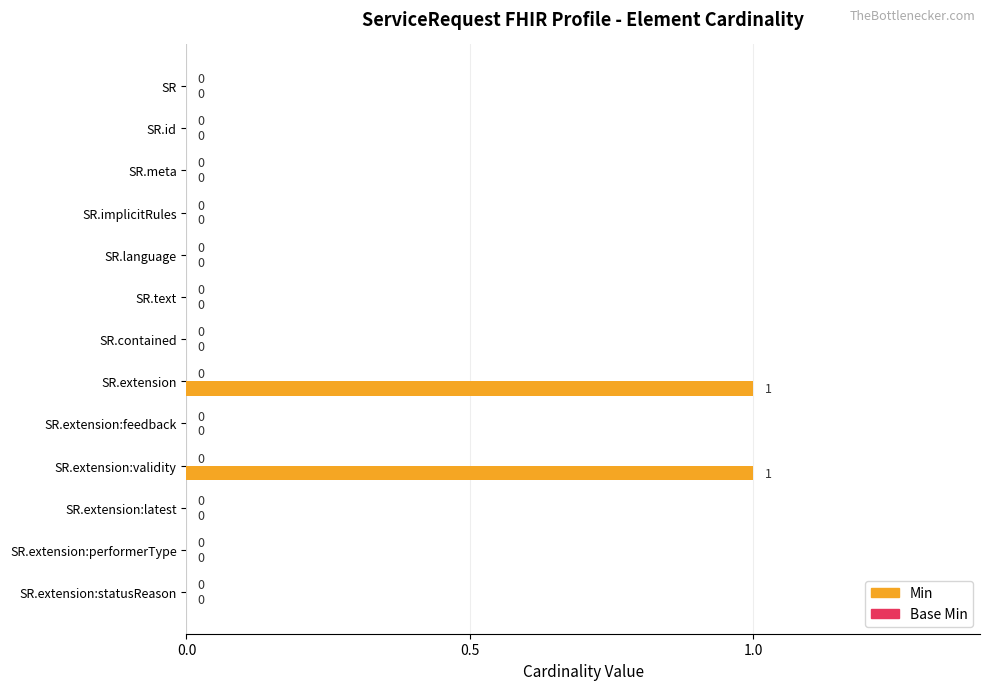

Which has a higher value, SR.language or SR.extension:validity?

SR.extension:validity